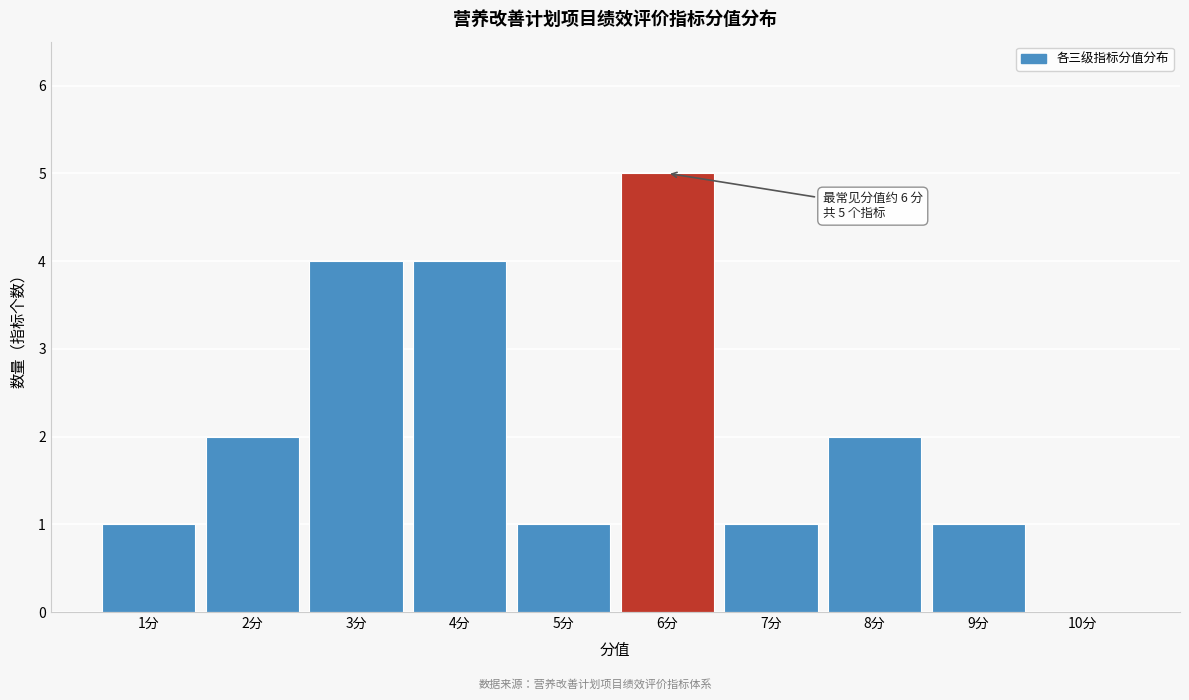

Which range on the x-axis has the tallest bar?

5.5 to 6.5